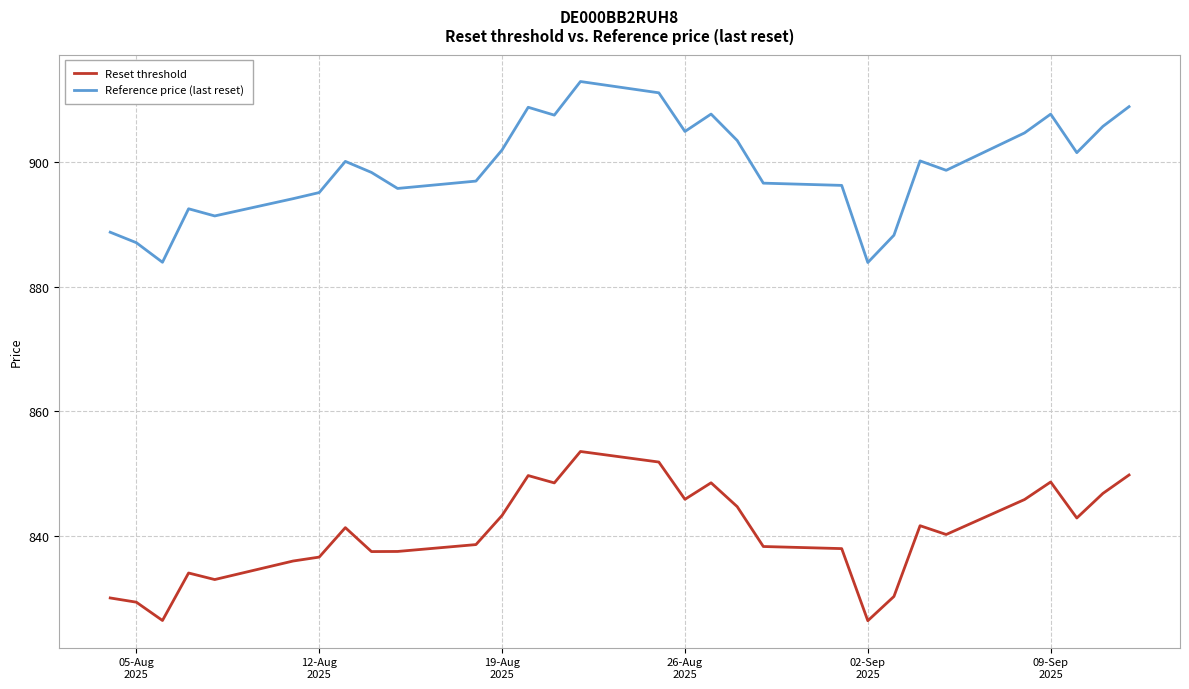

True or false: Reset threshold and Reference price (last reset) intersect in this chart.

False